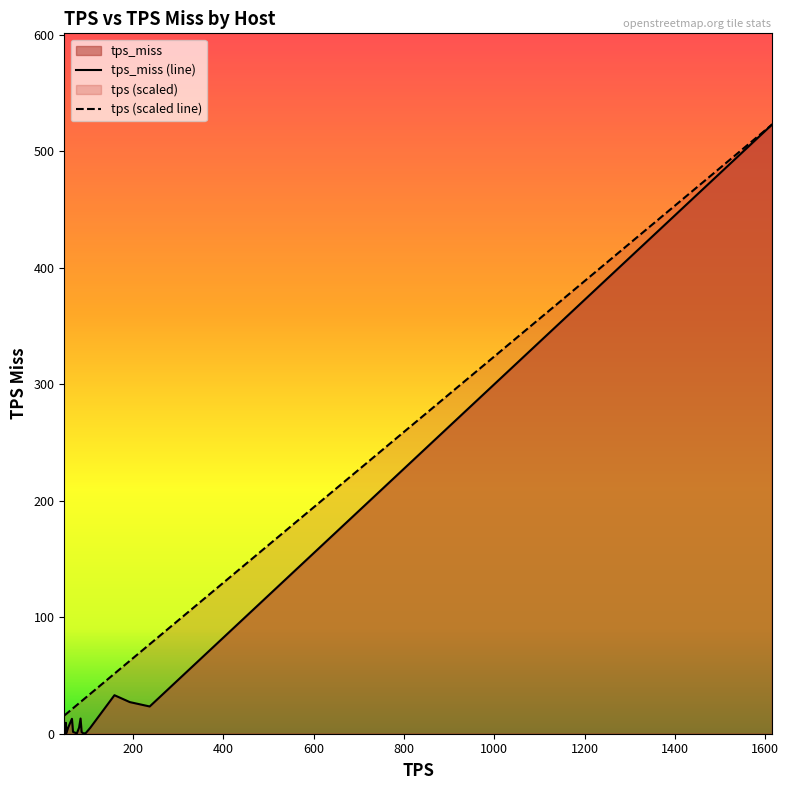

Which series has the widest spread of values?

tps_miss (line)